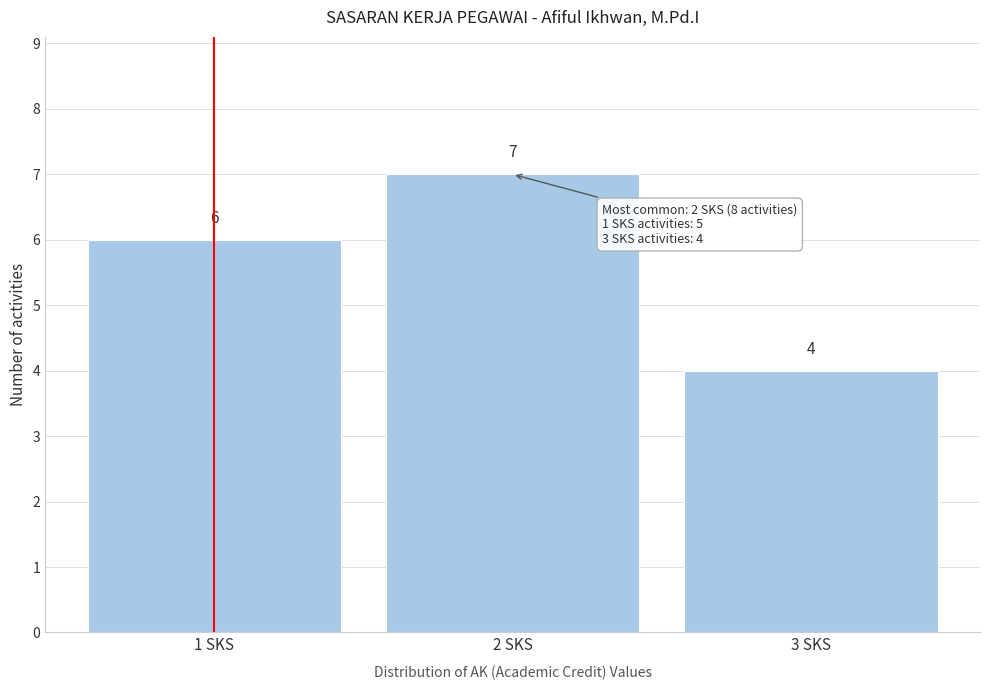

Over which range of the x-axis is the bar tallest?

1.5 to 2.5